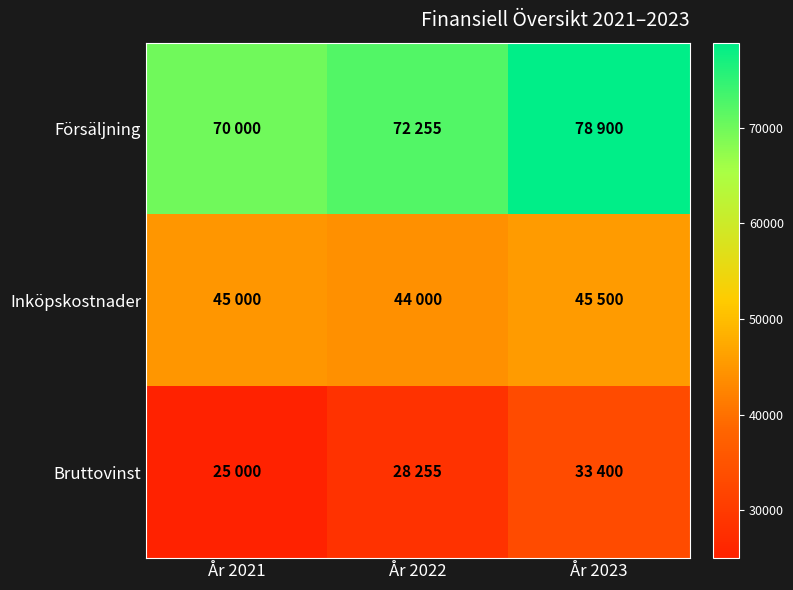

At År 2022, list the series in order from smallest to largest.

Bruttovinst, Inköpskostnader, Försäljning